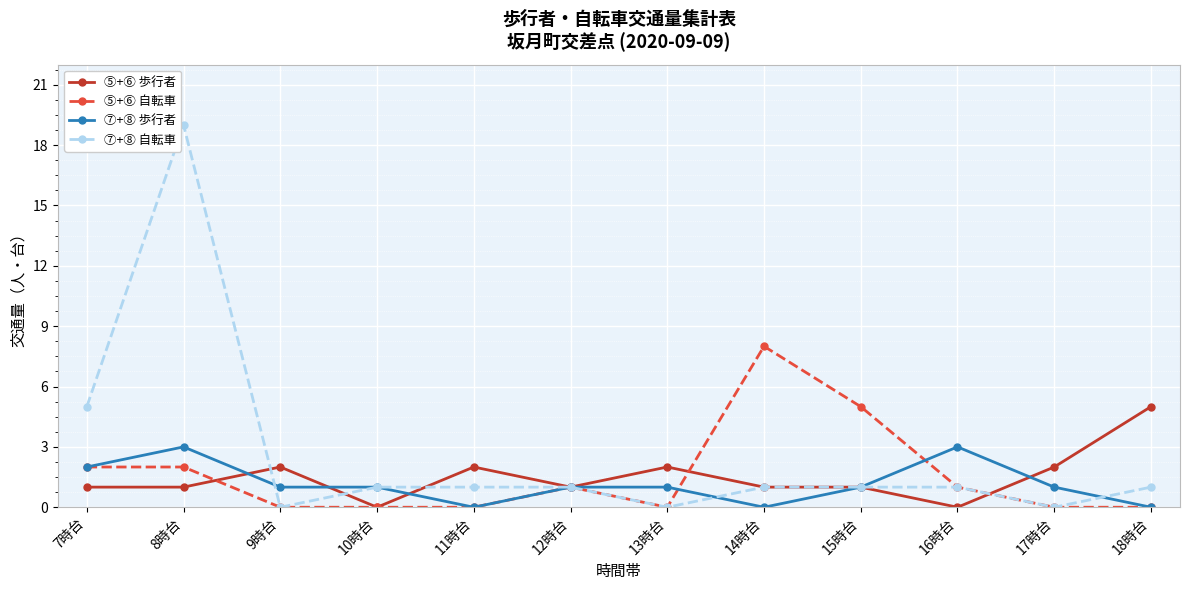

Where is the first local maximum for ⑦+⑧ 歩行者?

8時台